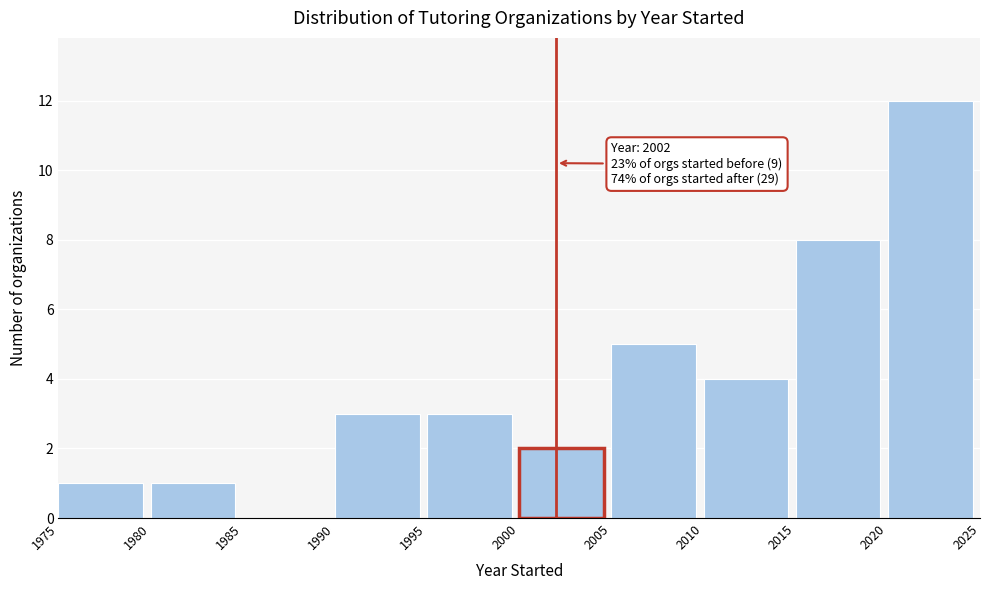

Which range on the x-axis has the tallest bar?

2020 to 2025